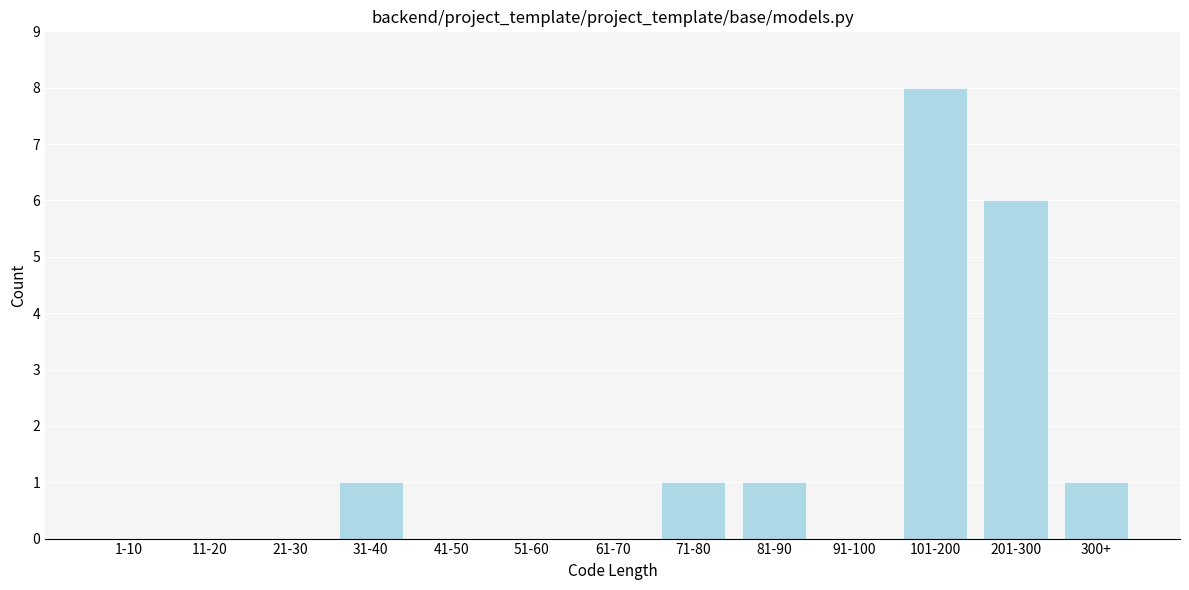

Reading left to right, transcribe all the data shown in this chart.

1-10=0	11-20=0	21-30=0	31-40=1	41-50=0	51-60=0	61-70=0	71-80=1	81-90=1	91-100=0	101-200=8	201-300=6	300+=1